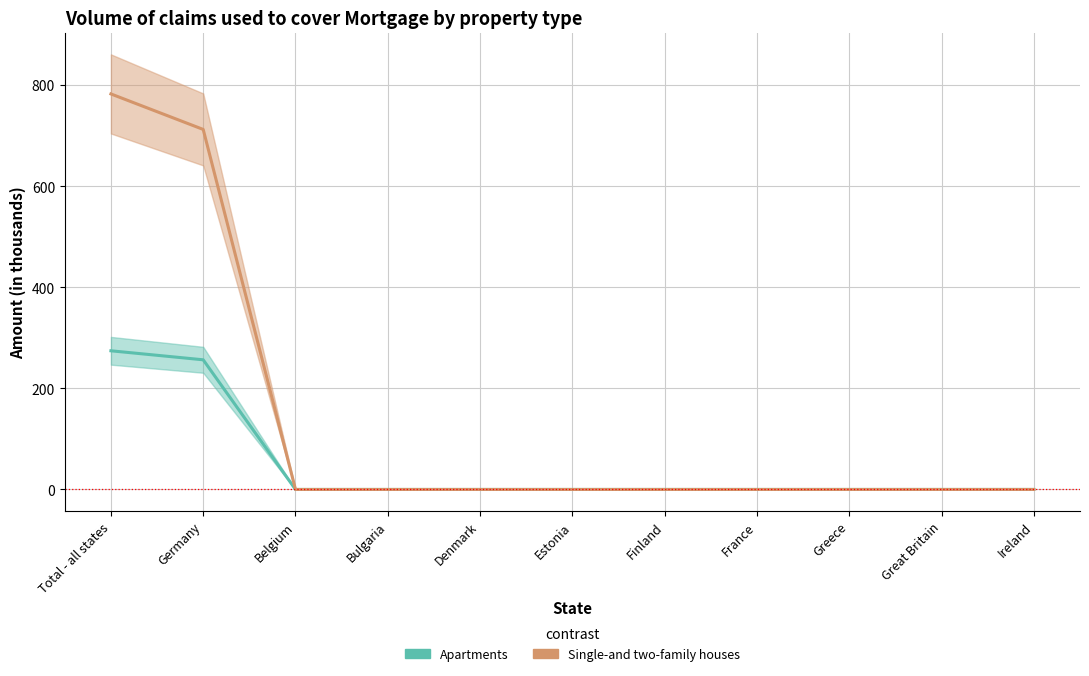

True or false: Apartments and Single-and two-family houses cross at least once.

False